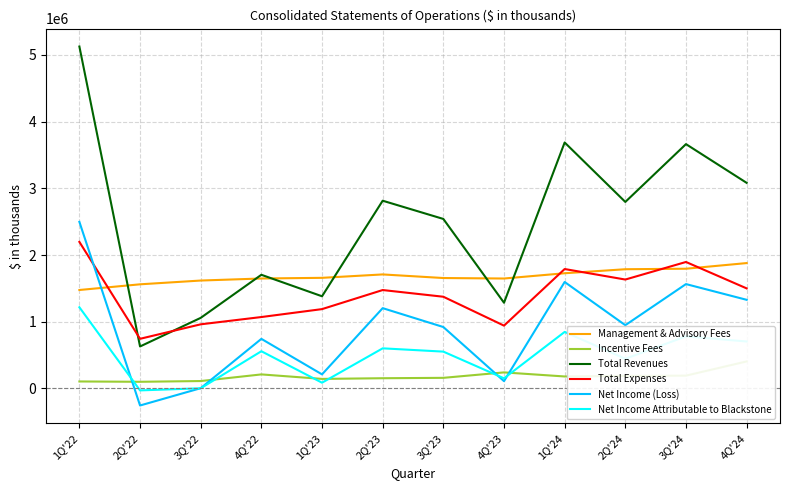

What is the difference between the maximum and second lowest values in the Net Income Attributable to Blackstone series?

1214578